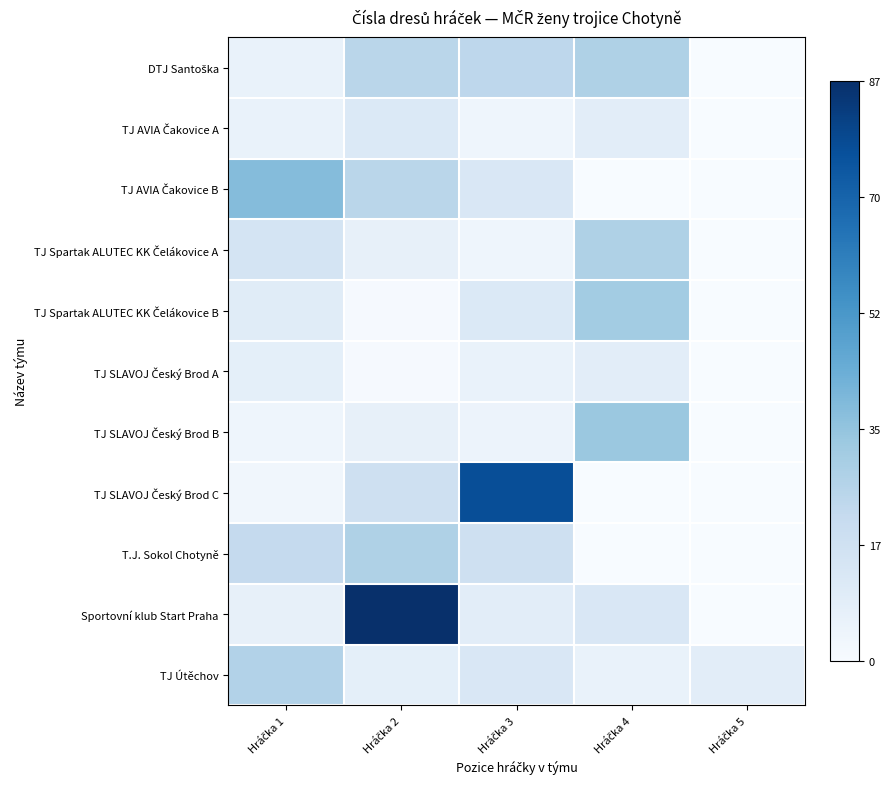

How many categories are shown in the chart?

5